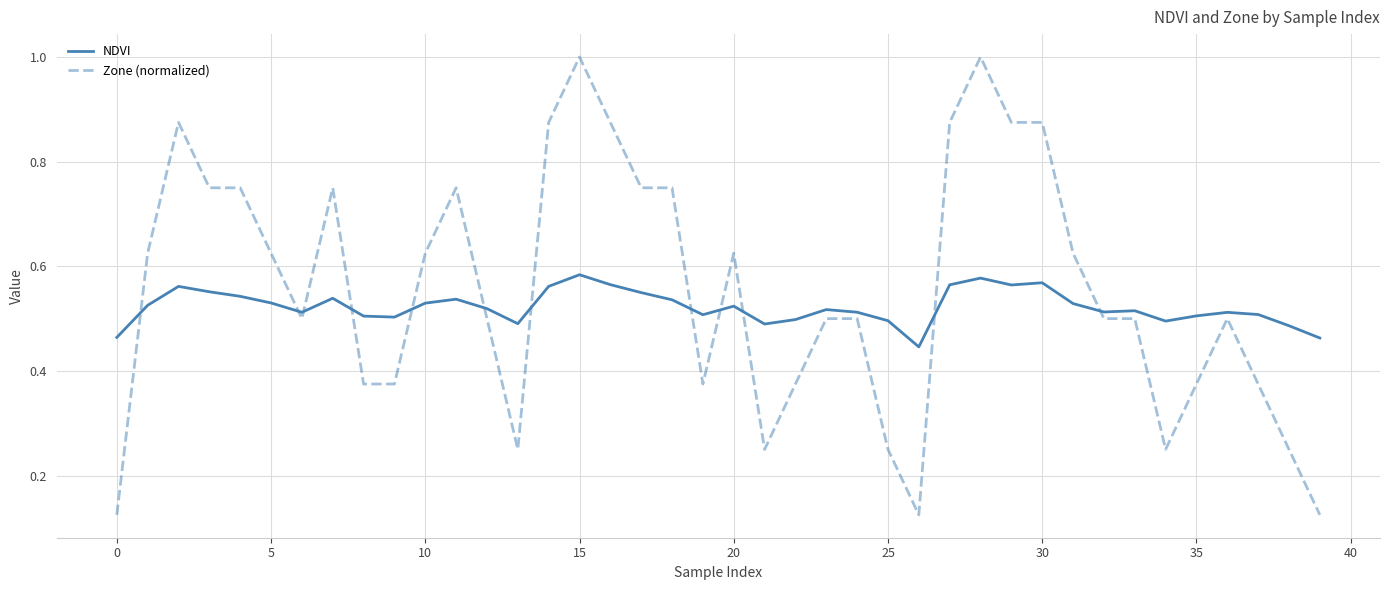

List the series in order of their peak value, lowest first.

NDVI, Zone (normalized)